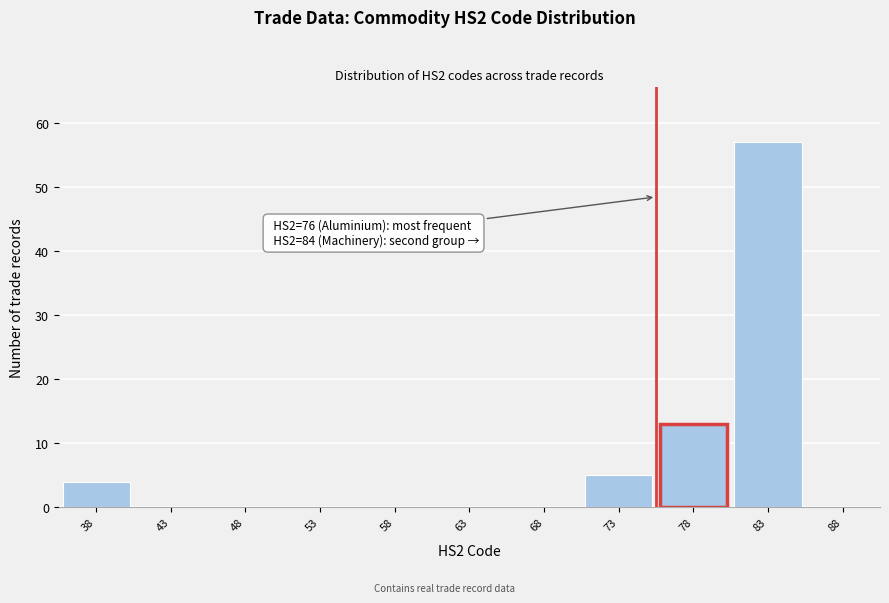

Reading left to right, list all the values displayed in this chart.

38=4	43=0	48=0	53=0	58=0	63=0	68=0	73=5	78=13	83=57	88=0